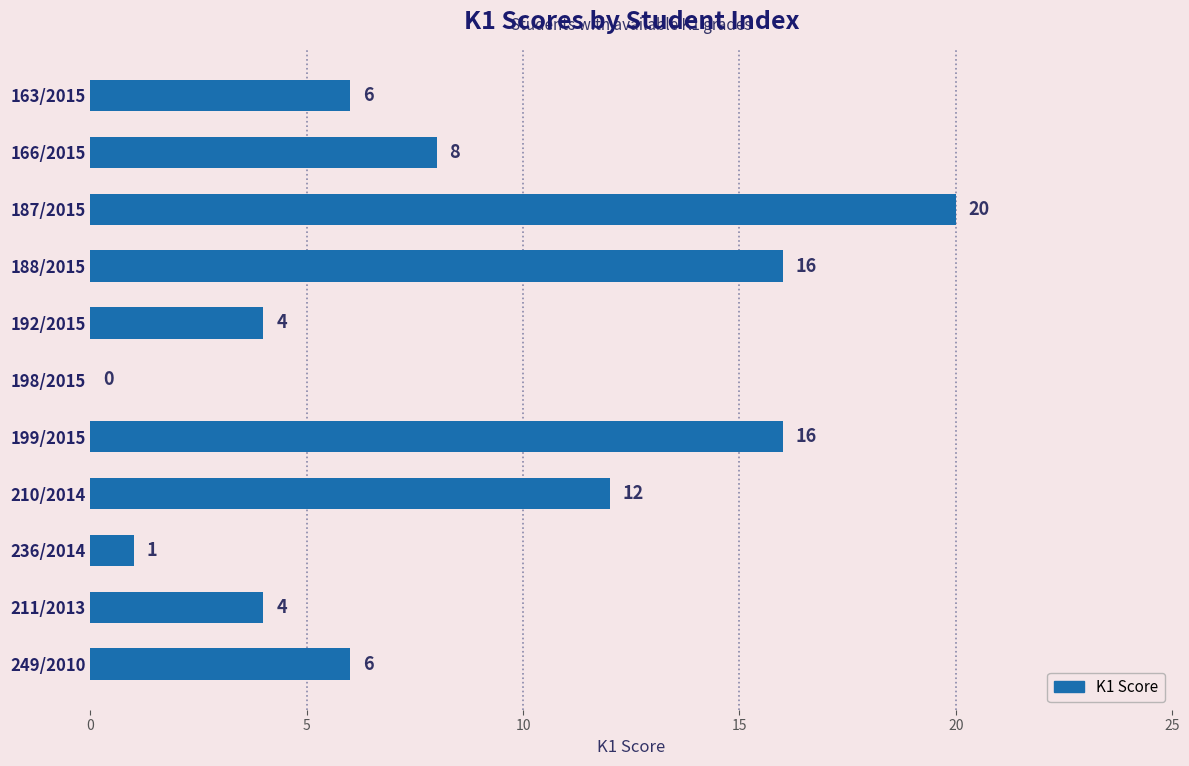

What is the ratio of the value at 187/2015 to the value at 192/2015?

5.0